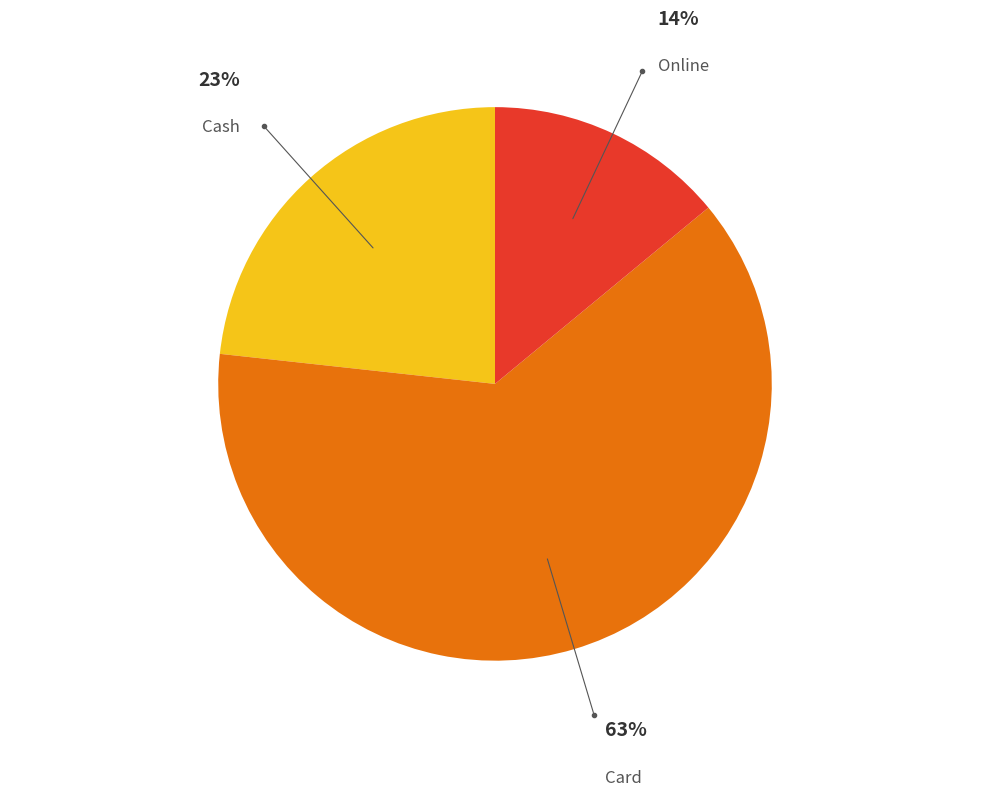

To the nearest percent, what is the average slice percentage?

33%